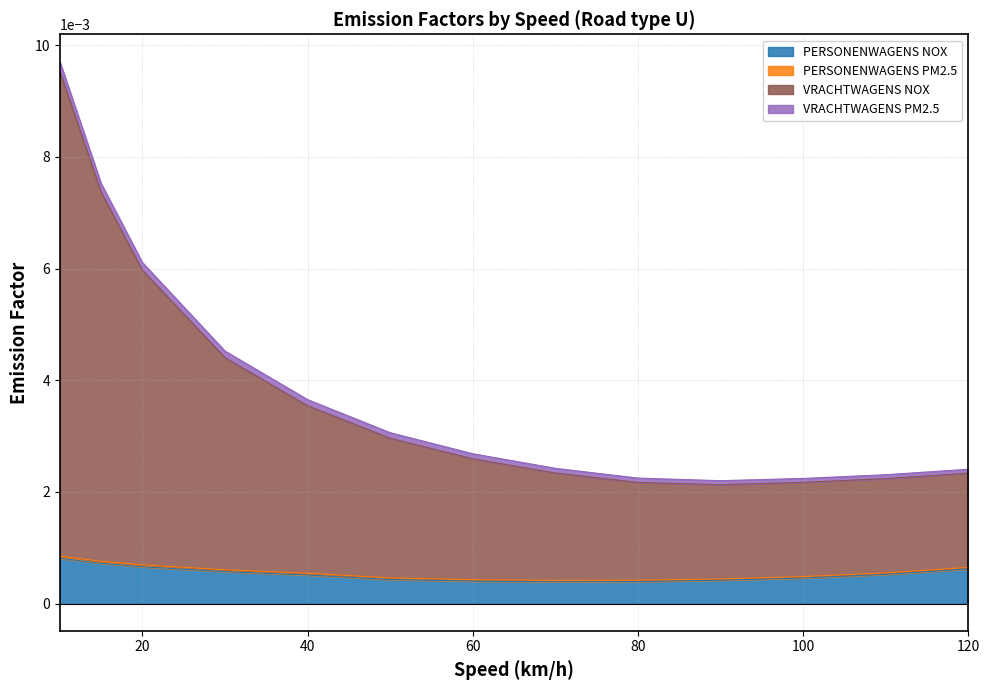

What is the sum of all VRACHTWAGENS NOX values?

0.1